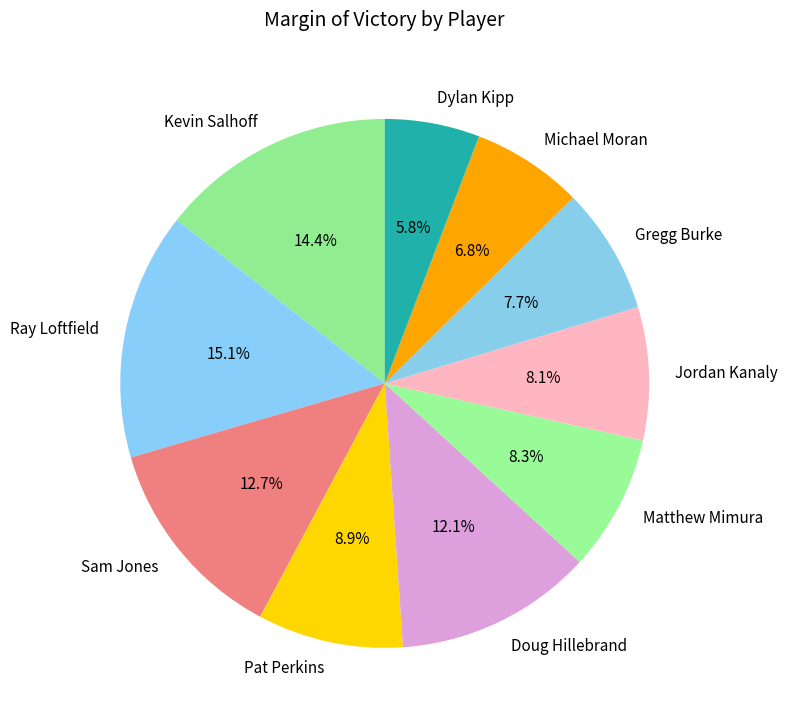

Approximately how many times larger is the value at Doug Hillebrand compared to Matthew Mimura?

1.5